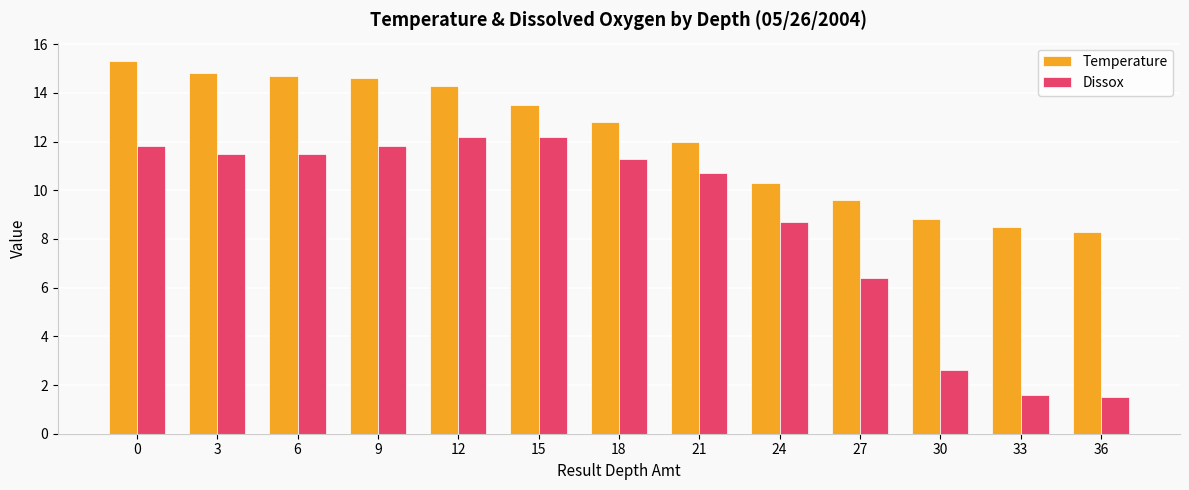

What is the highest value of the Temperature series?

15.3